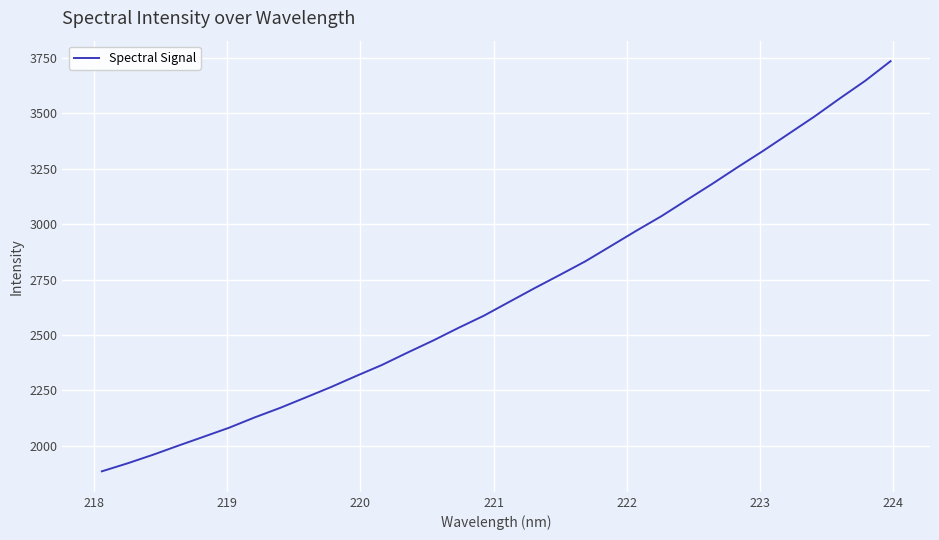

What is the maximum value shown in the chart?

3735.3